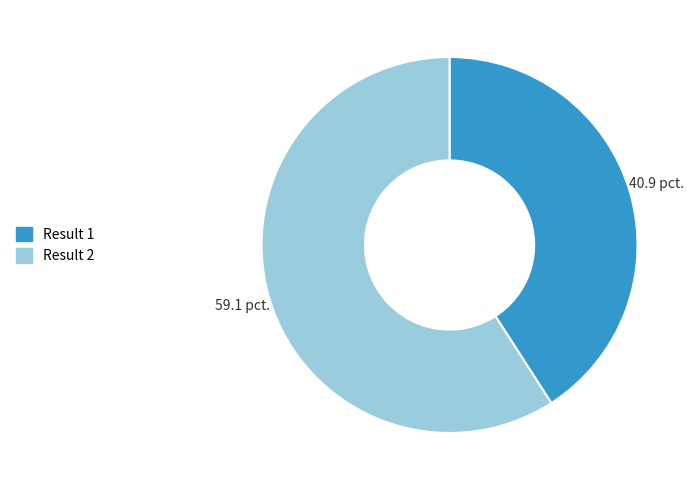

Which category has the smallest portion of the pie?

Result 1